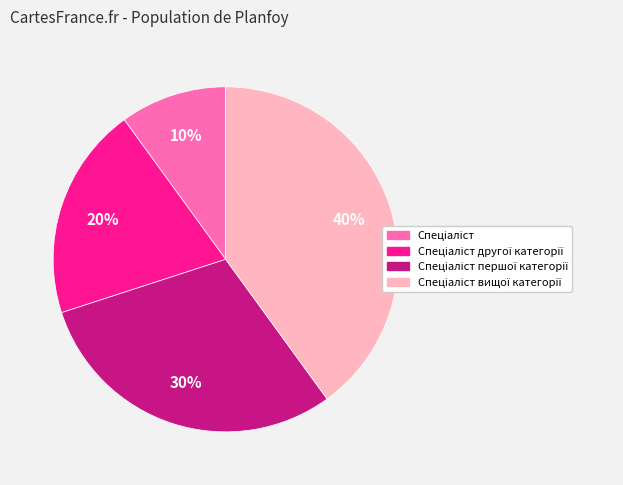

Is there a majority slice in this chart?

No